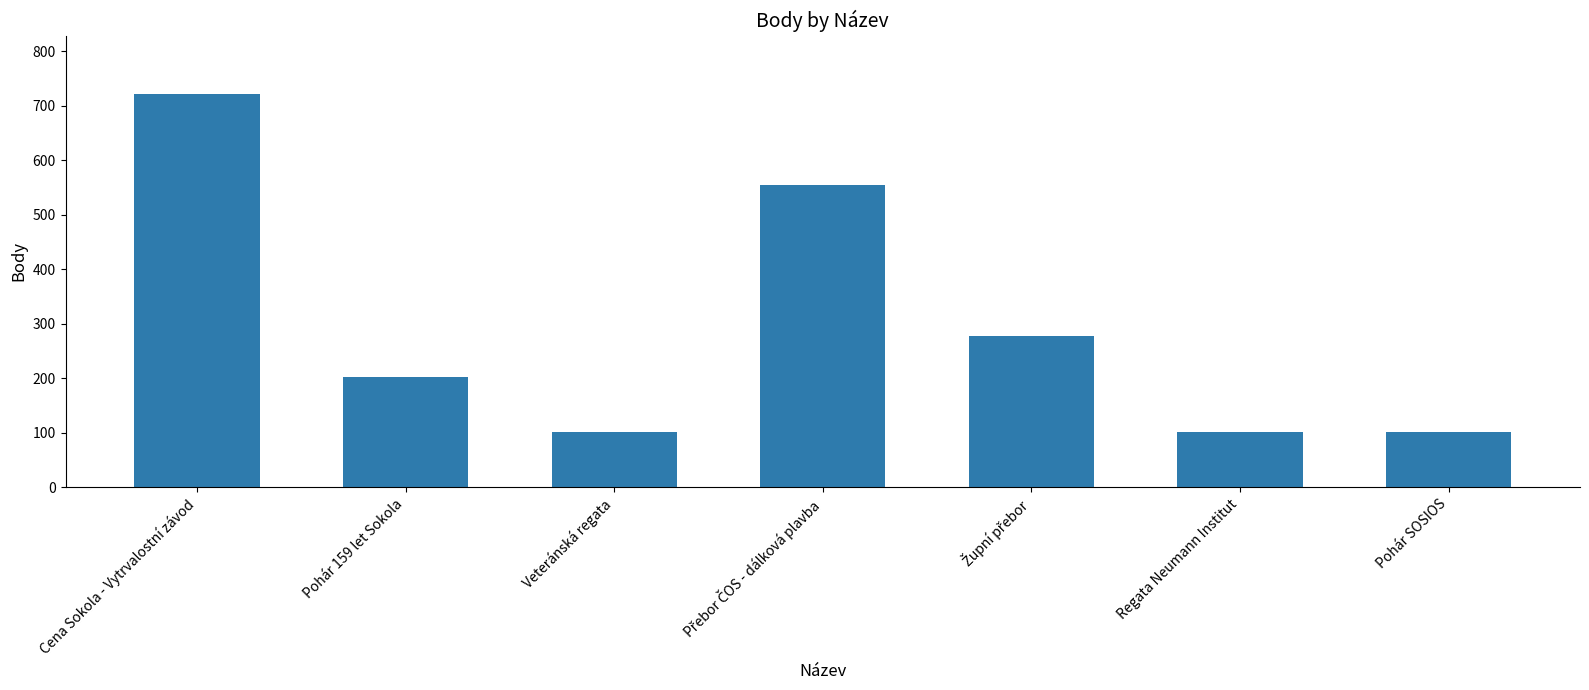

Does the chart contain any negative values?

No